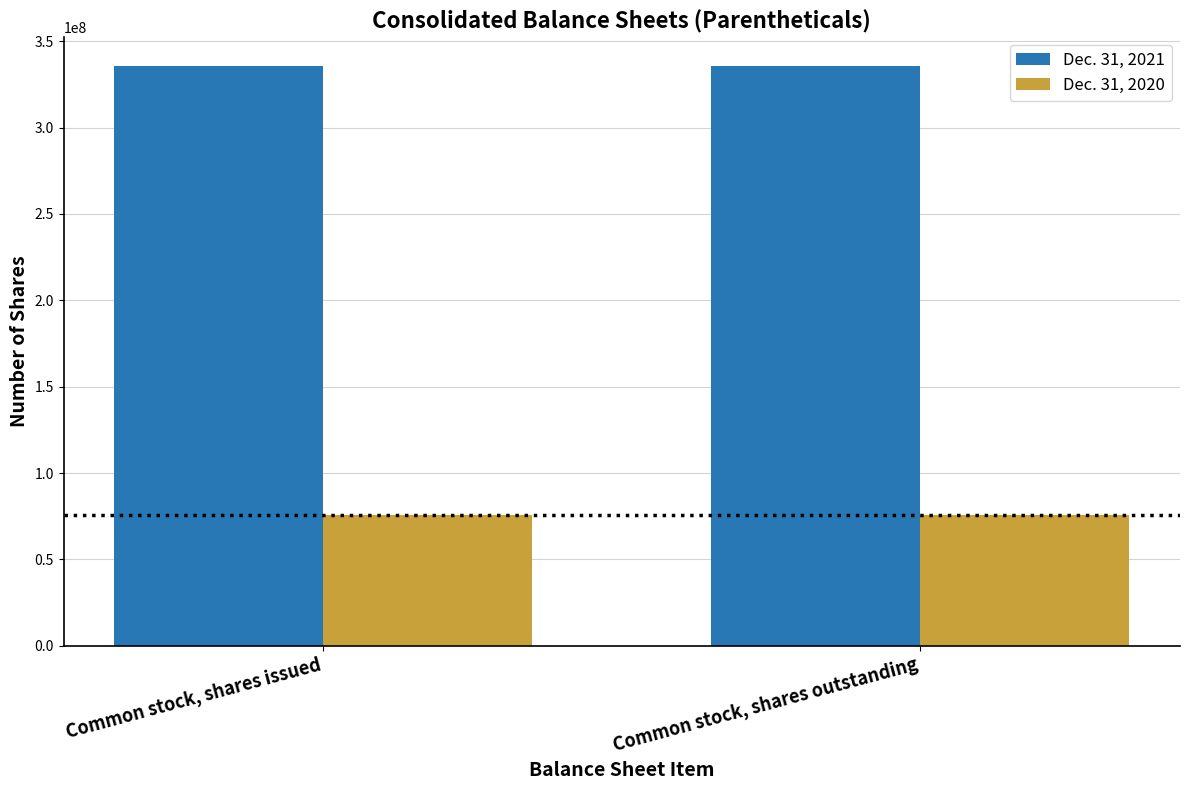

The Dec. 31, 2021 series shows 335778778 at Common stock, shares issued. True or false?

True